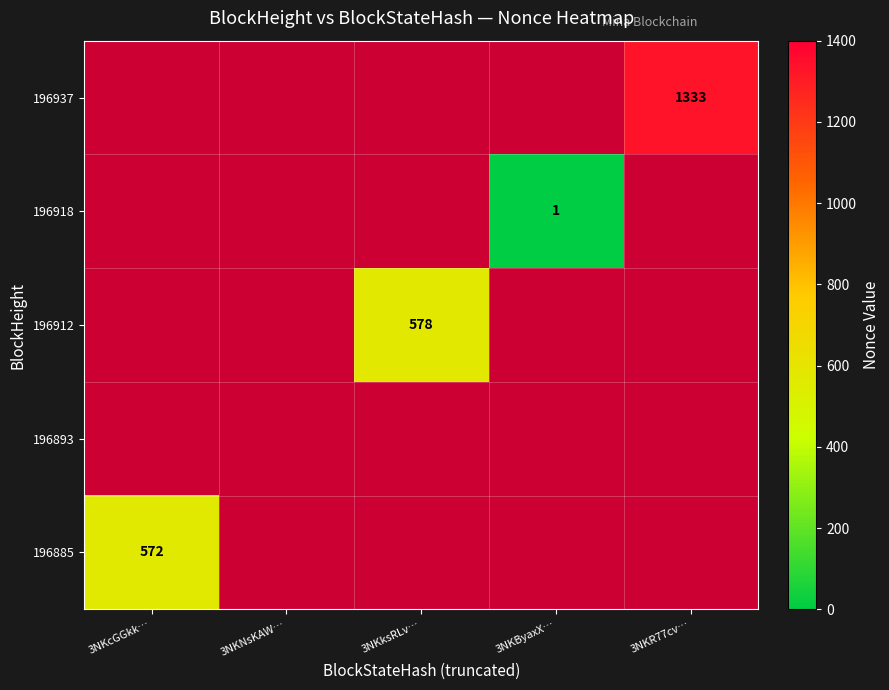

How many data points does each series have?

5